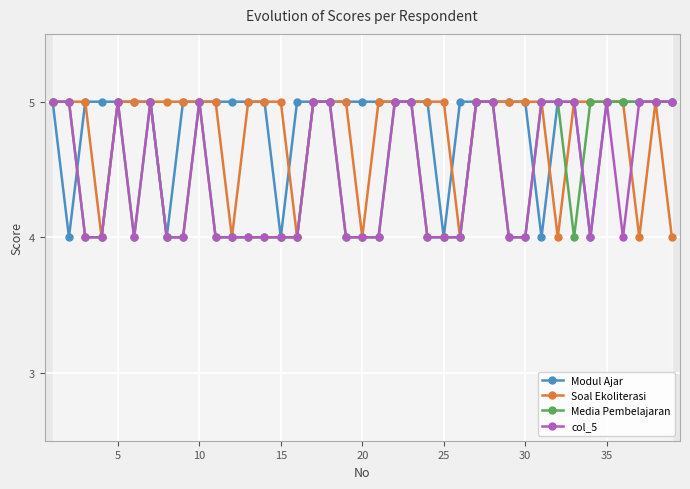

The Soal Ekoliterasi series shows 8 at 5. True or false?

False